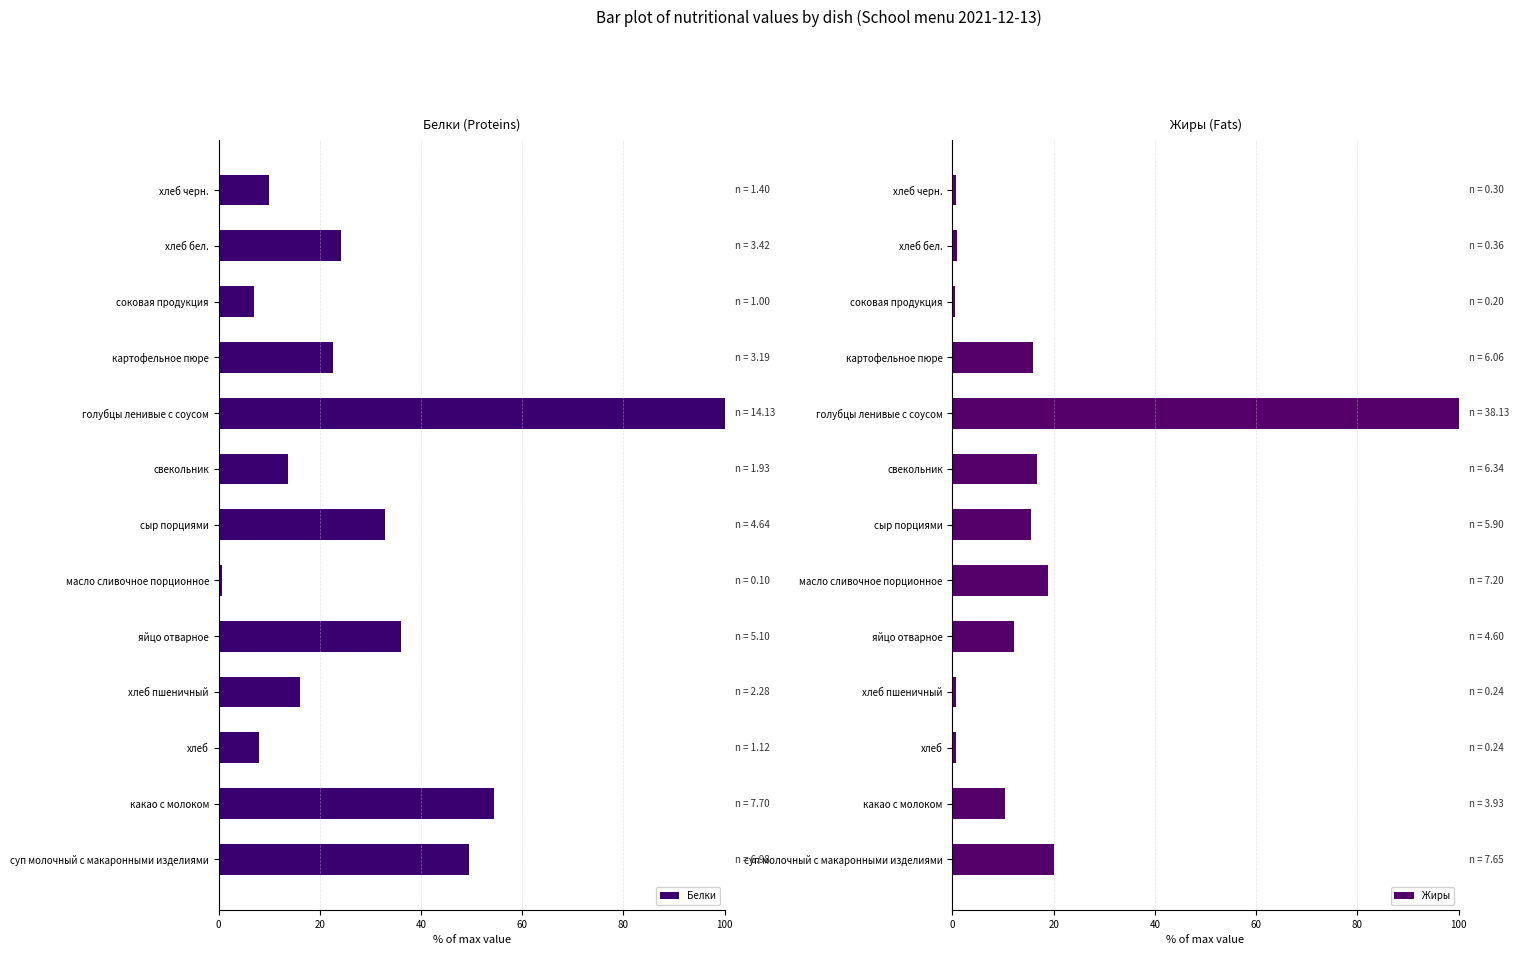

What is the average value of the Белки series?

28.8